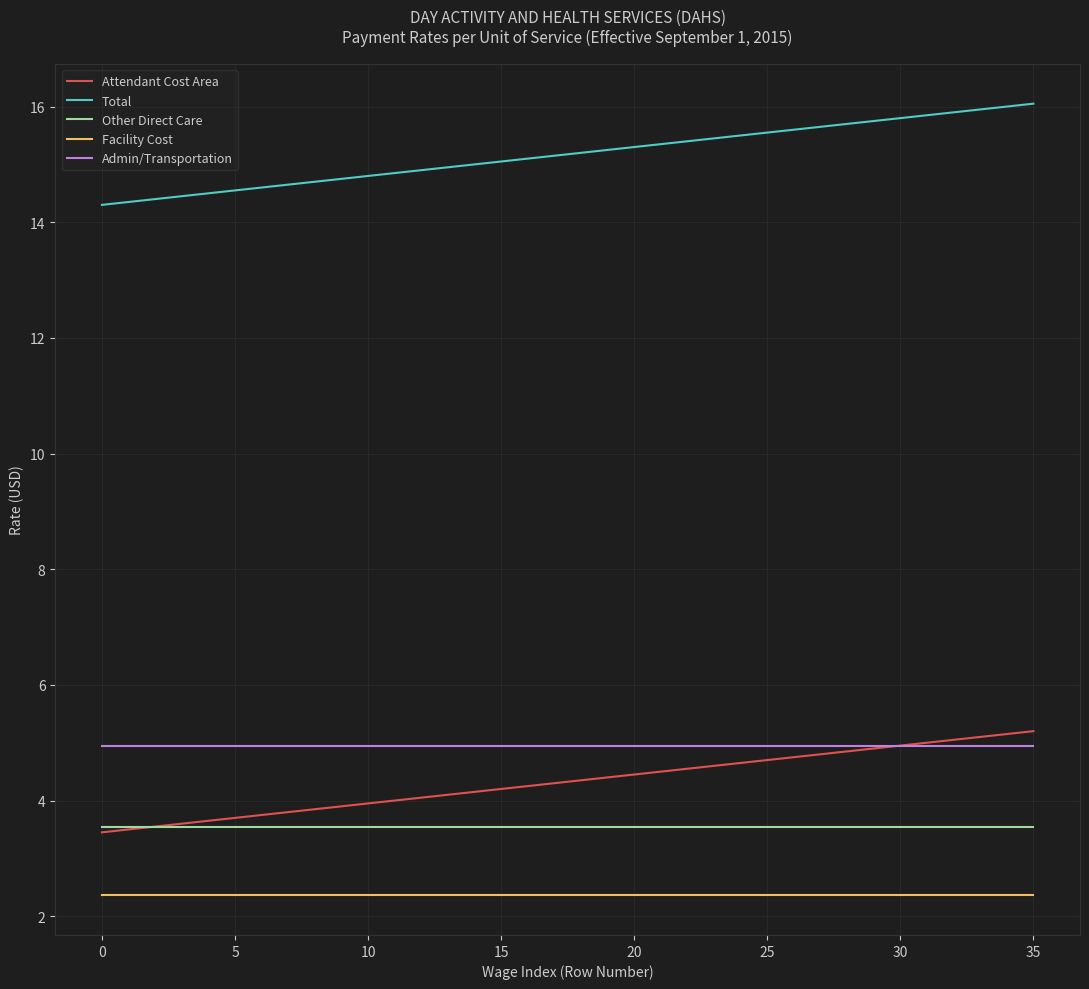

True or false: Total and Attendant Cost Area cross at least once.

False